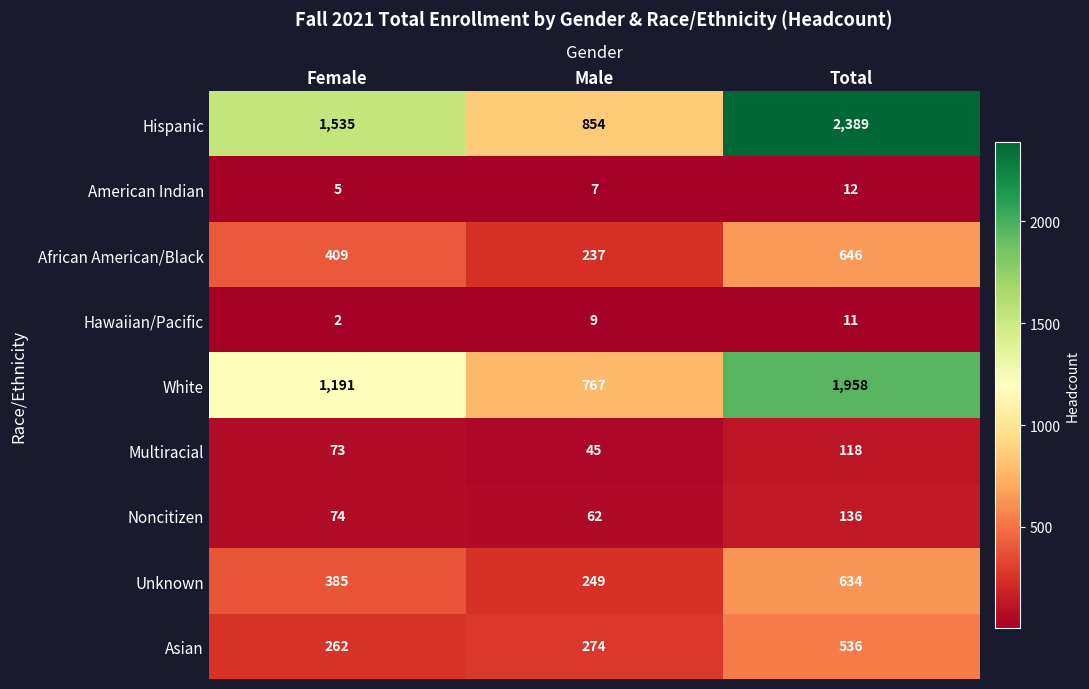

What is the total value across all series at Total?

6440